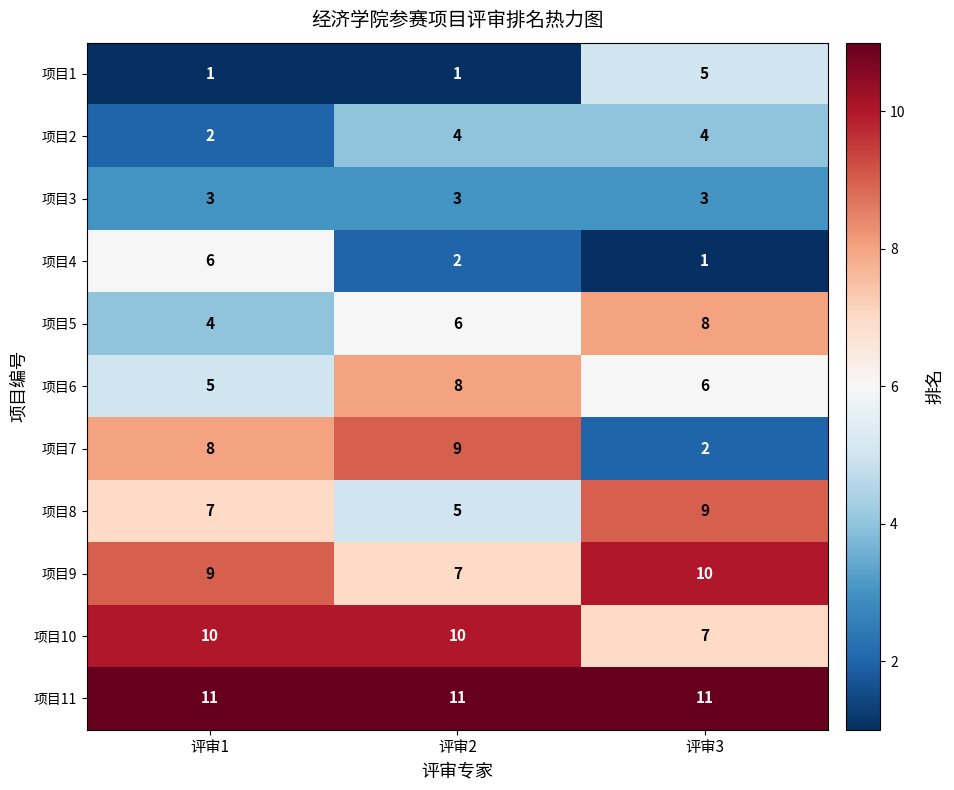

At 评审1, list the series in order from smallest to largest.

项目1, 项目2, 项目3, 项目5, 项目6, 项目4, 项目8, 项目7, 项目9, 项目10, 项目11